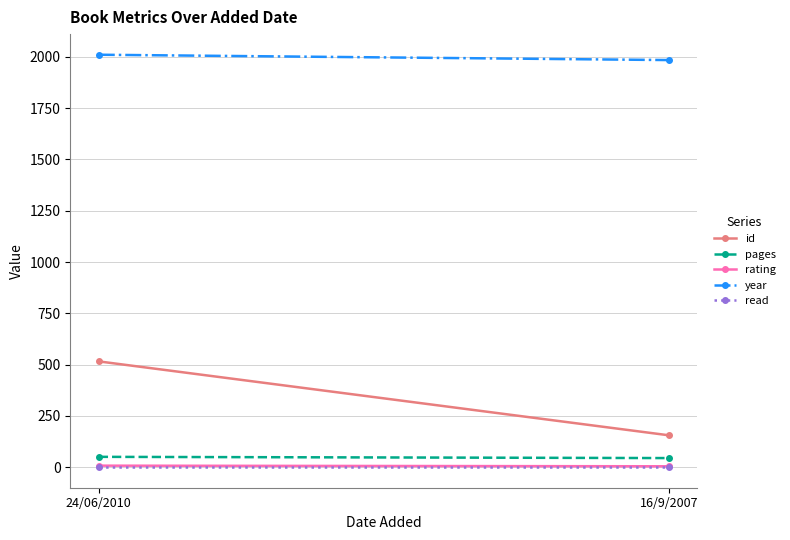

How many values in the rating series are below 8?

1